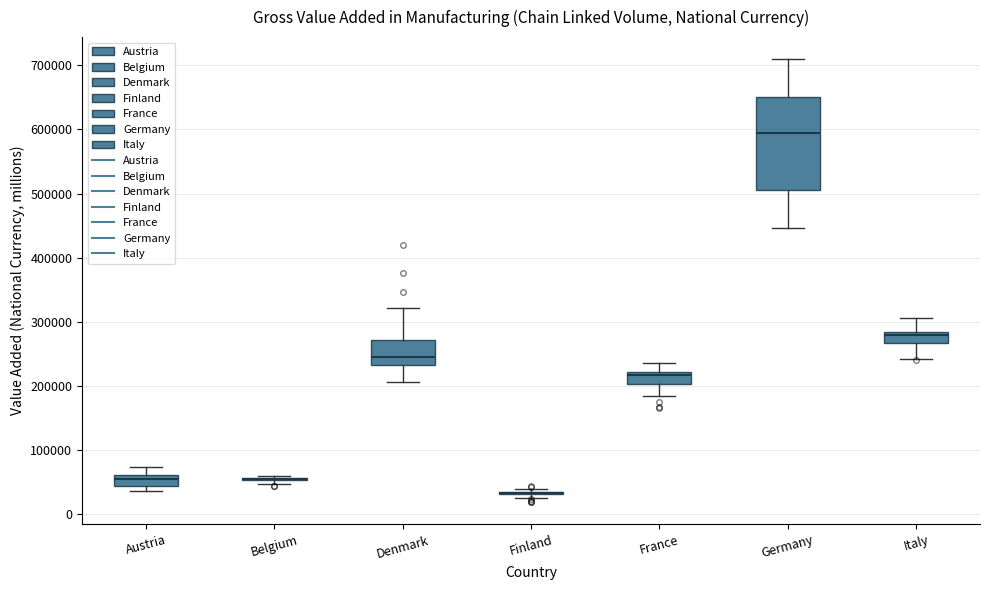

Reading left to right, read every box against the y-axis: the position of its median line, the range the box covers, and the ends of its whiskers. The values are not printed on the chart, so give them approximately, as read against the axis.

Austria: median 60000 (inside the box), box 40000 to 60000, whiskers 40000 (just below the box's lower edge) to 70000
Belgium: box collapsed to a line at 60000, whiskers 50000 to 60000
Denmark: median 250000, box 230000 to 270000, whiskers 210000 to 320000
Finland: box collapsed to a line at 30000, whiskers 30000 to 40000
France: median 220000 (just below the box's upper edge), box 200000 to 220000, whiskers 180000 to 240000
Germany: median 590000, box 510000 to 650000, whiskers 450000 to 710000
Italy: median 280000 (just below the box's upper edge), box 270000 to 280000, whiskers 240000 to 310000